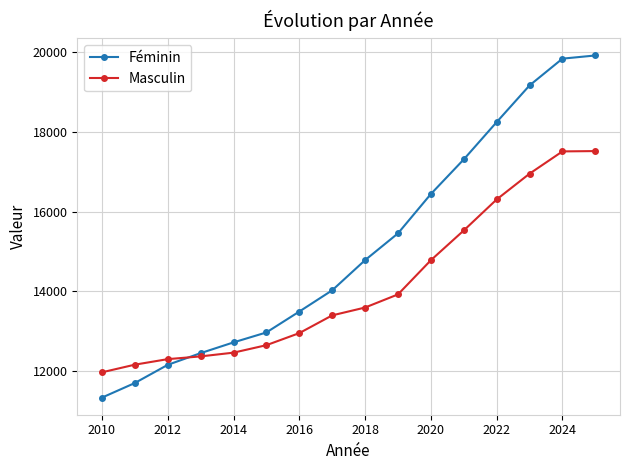

Which series has the widest spread of values?

Féminin